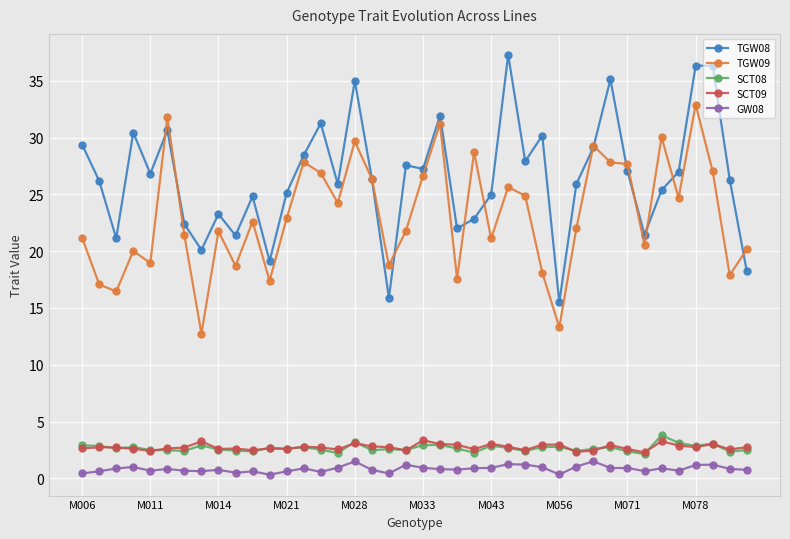

What are all the series names shown in the legend?

TGW08, TGW09, SCT08, SCT09, GW08